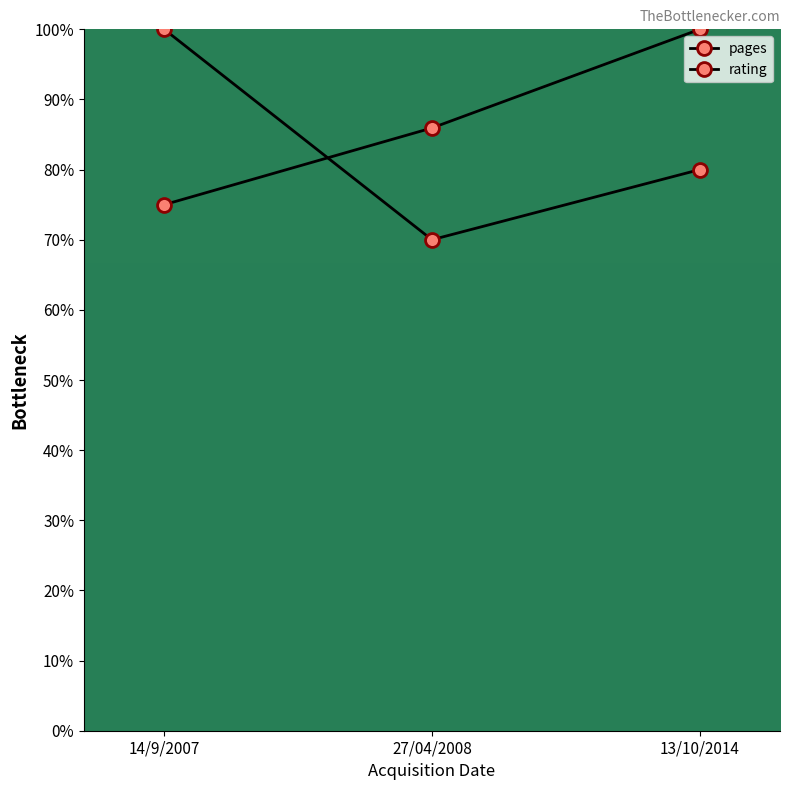

What is the total value across all series at 14/9/2007?

175.0